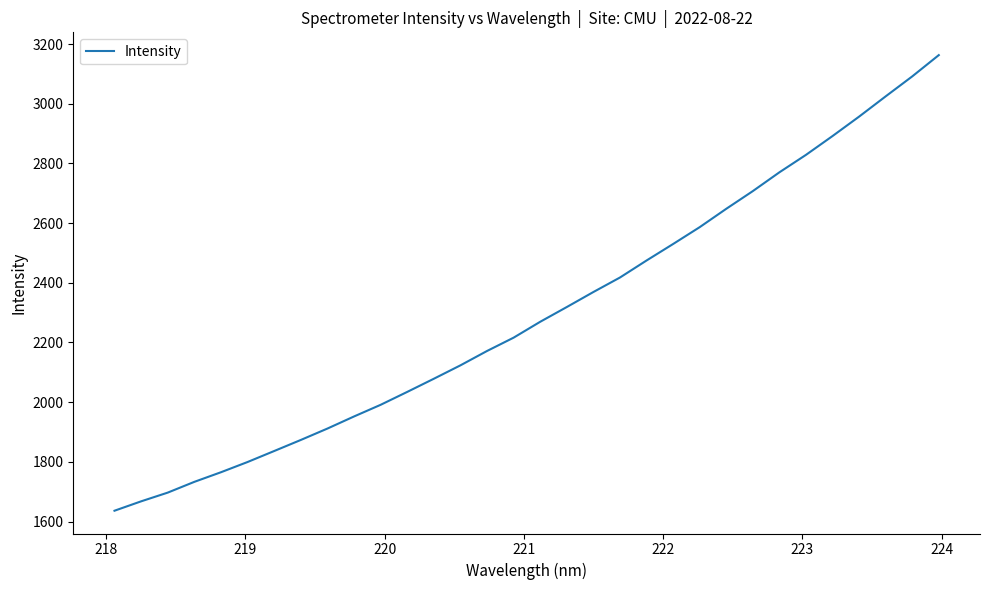

True or false: the data has more than 0 interior local peaks.

False